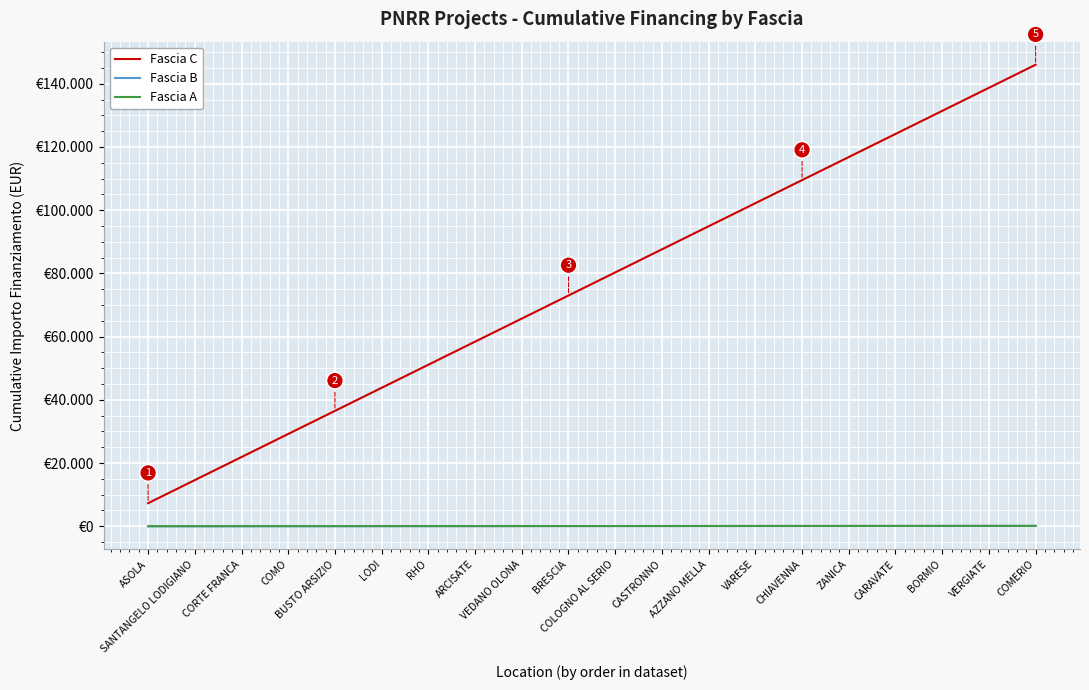

What are all the series names shown in the legend?

Fascia C, Fascia B, Fascia A